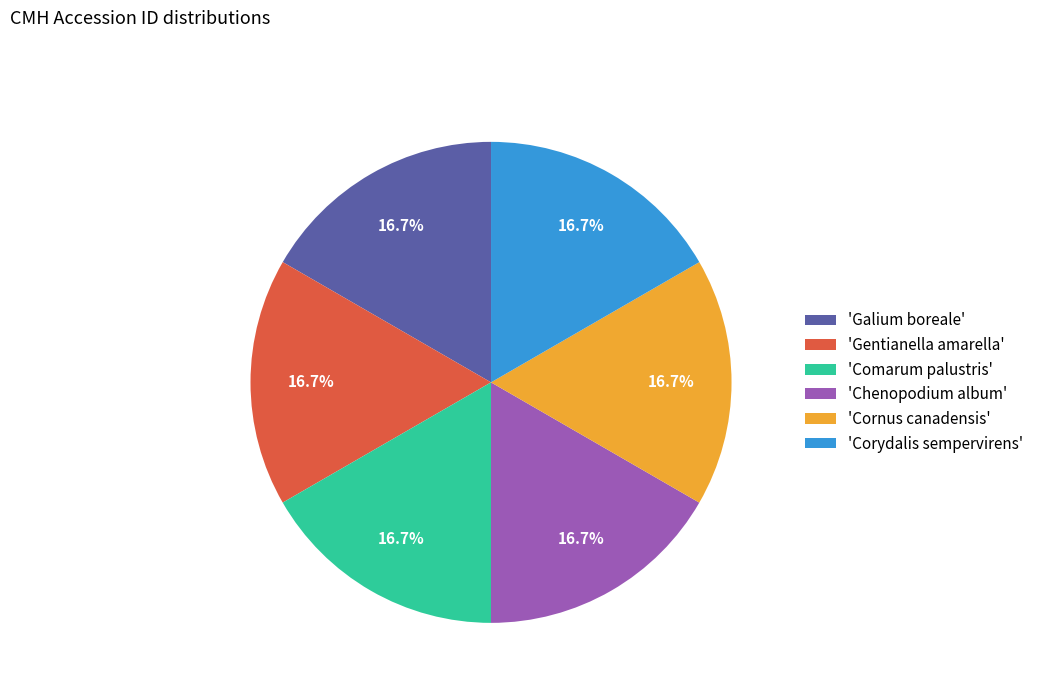

How many slices are in this pie chart?

6